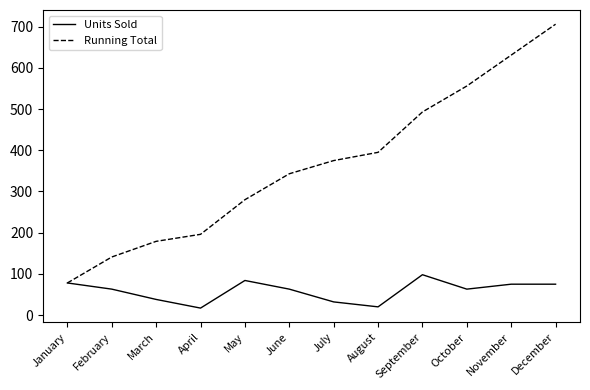

What is the minimum value shown in the chart?

17